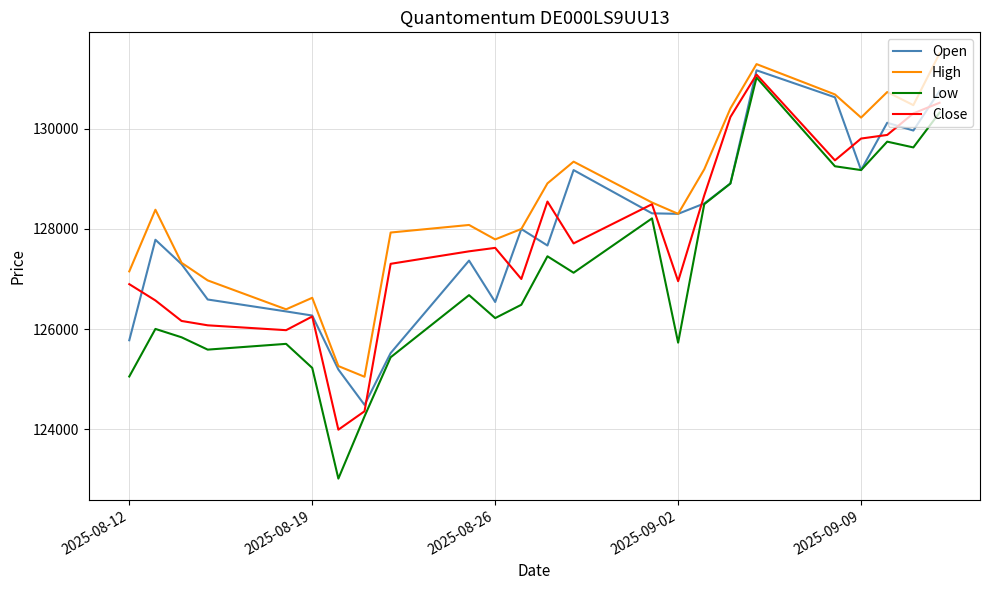

Does the chart display data point markers on the line(s)?

No